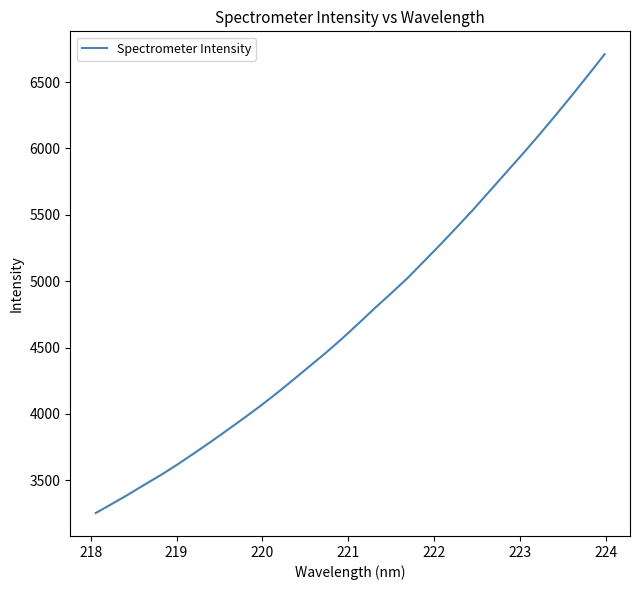

Reading left to right, what are all the values shown in this chart?

3252.4	3322.2	3393.4	3468.5	3541.5	3620.3	3703.9	3788.8	3876.6	3965.9	4057.6	4153.4	4254.3	4356.9	4459.2	4567.2	4681.2	4797.5	4909.7	5024.8	5151.0	5277.7	5407.8	5540.8	5679.8	5819.2	5958.2	6100.9	6248.7	6398.7	6553.2	6710.1